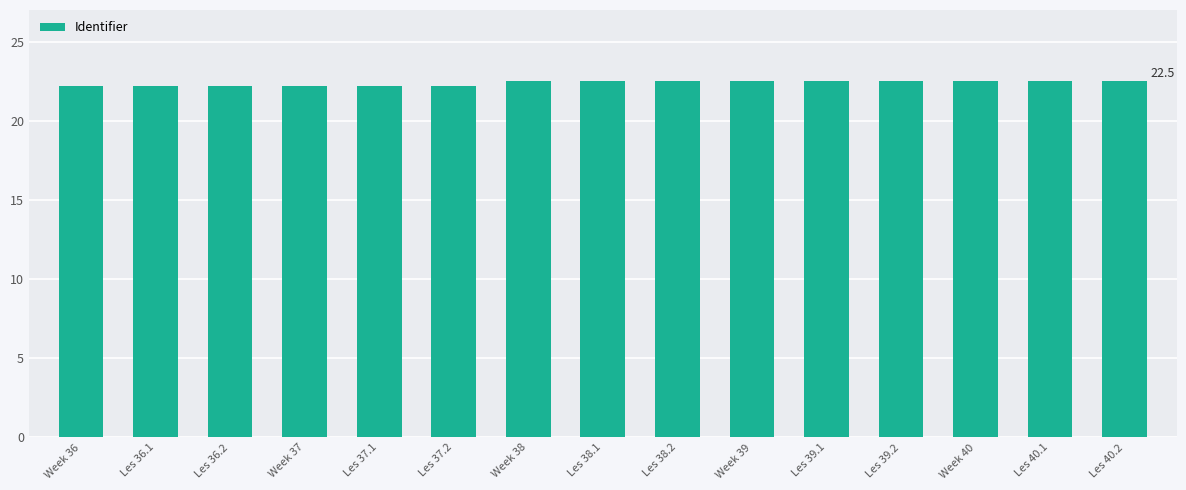

What is the ratio of the value at Les 37.2 to the value at Les 38.2?

1.0